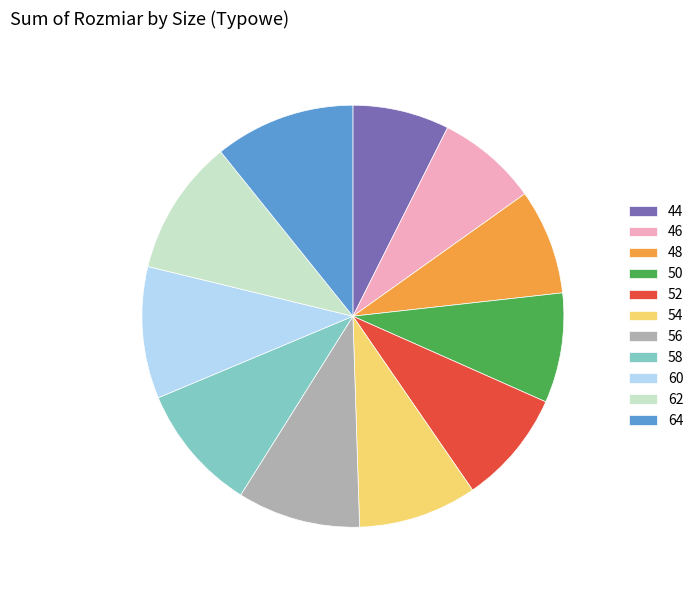

Do 62 and 56 together represent more than half of the pie?

No